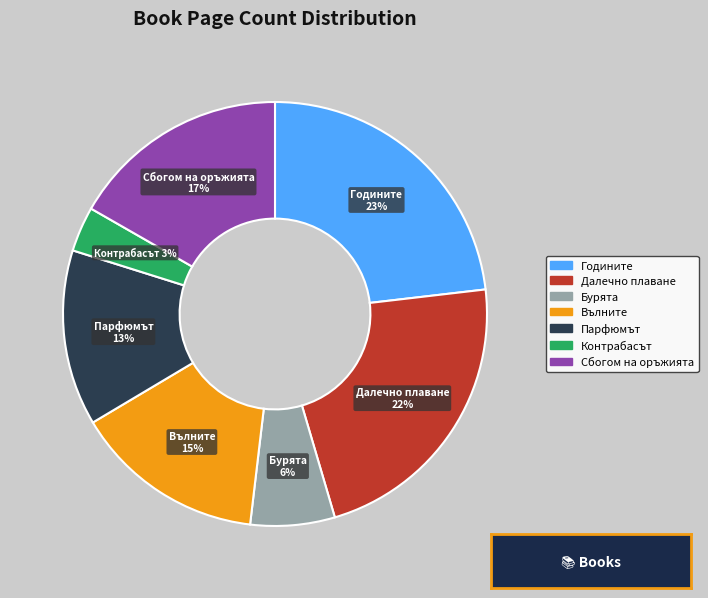

Which category has the smallest portion of the pie?

Контрабасът